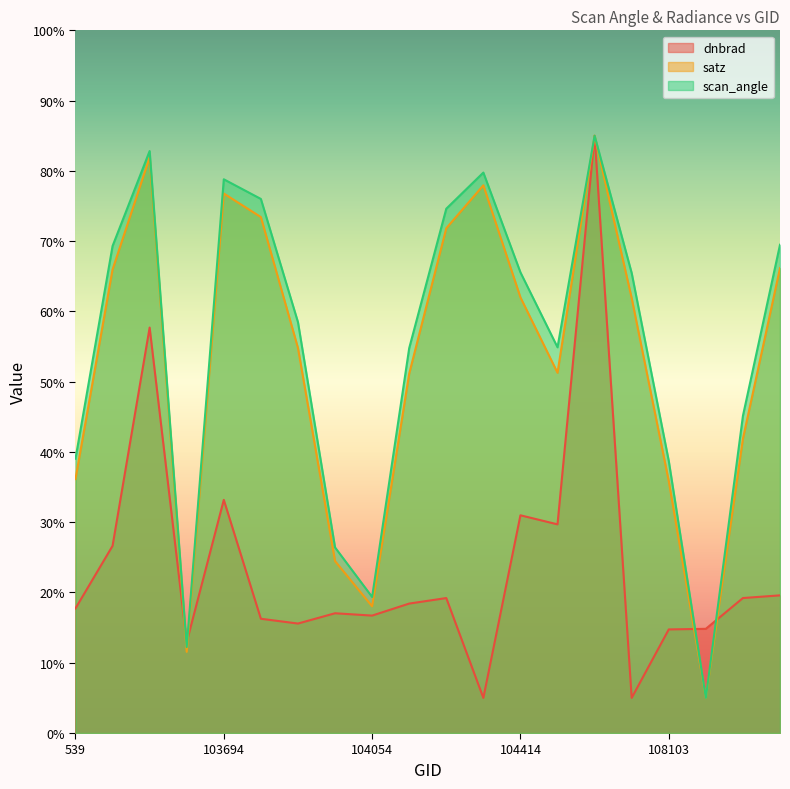

List the labels in order of scan_angle value, largest first.

107921, 102980, 104295, 103694, 103702, 104287, 108632, 102972, 104414, 107933, 103818, 107573, 104170, 108455, 539, 108103, 103936, 104054, 103338, 108281